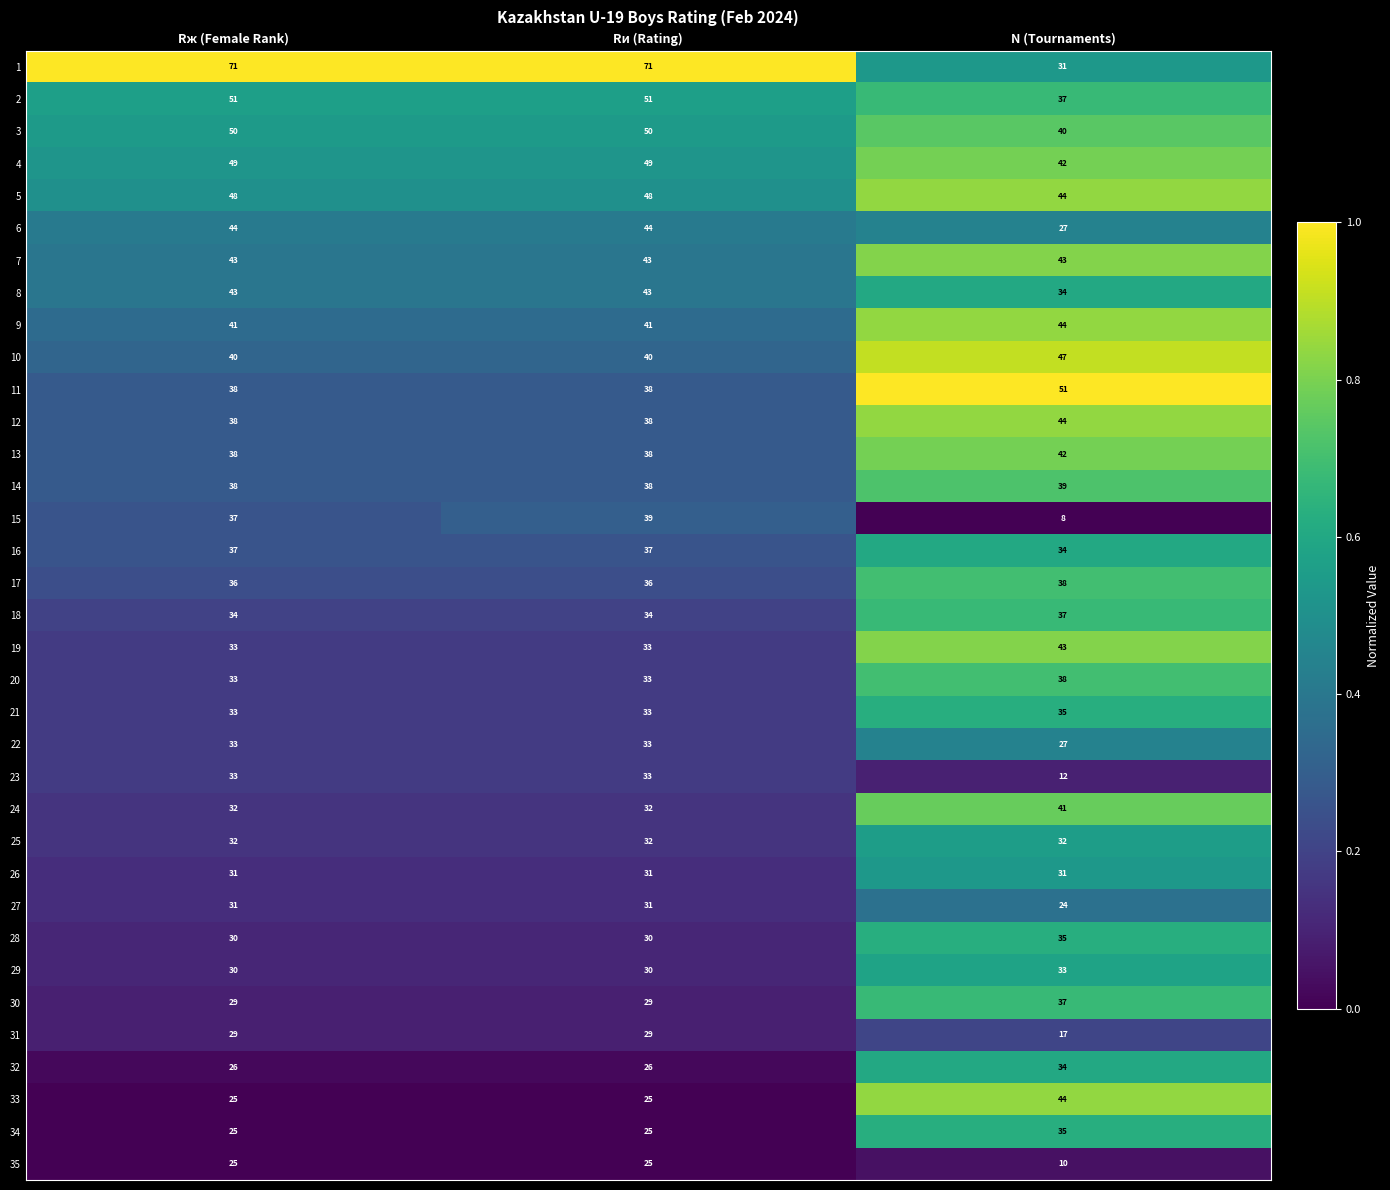

Is it true that 14 equals 38 at Rи (Rating)?

True